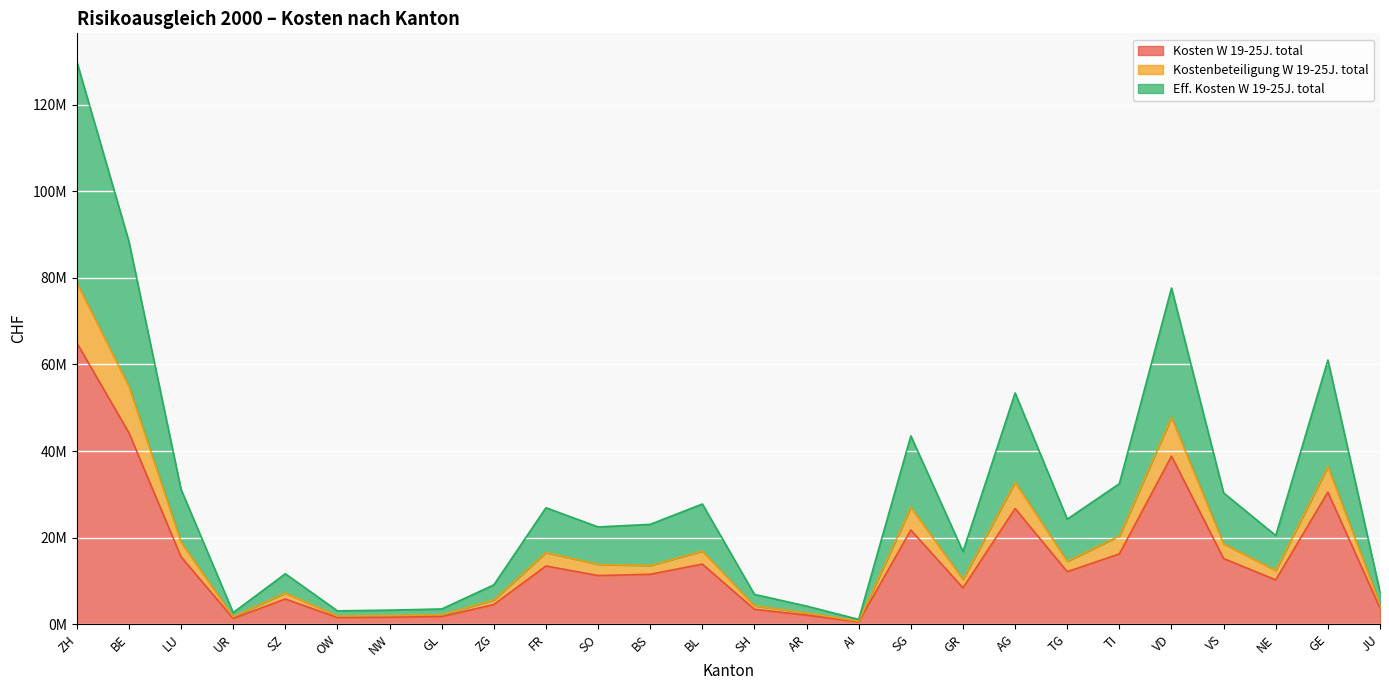

Reading left to right, what are all the values shown in this chart?

Kosten W 19-25J. total: 64980201	44200950	15565941	1338302	5825537	1542268	1626395	1758596	4545069	13449264	11231722	11529446	13882064	3440843	2094472	550851	21751032	8385500	26709853	12130584	16228271	38814889	15158844	10241182	30504972	3729097
Kostenbeteiligung W 19-25J. total: 78883176	54950506	18932248	1707327	7199814	1890550	1996751	2181166	5585261	16554411	13819106	13546807	16903954	4229526	2596249	689672	26983694	10363806	32792188	14545615	20380463	47735564	18560865	12418401	36424644	4589346
Eff. Kosten W 19-25J. total: 129960402	88401900	31131882	2676604	11651074	3084536	3252790	3517192	9090138	26898528	22463444	23058892	27764128	6881686	4188944	1101702	43502064	16771000	53419706	24261168	32456542	77629778	30317688	20482364	61009944	7458194